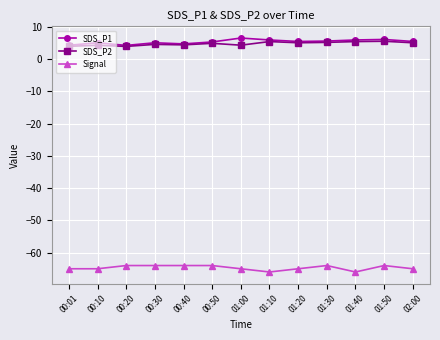

What is the value of the Signal point at the 12th from the left?

-64.0